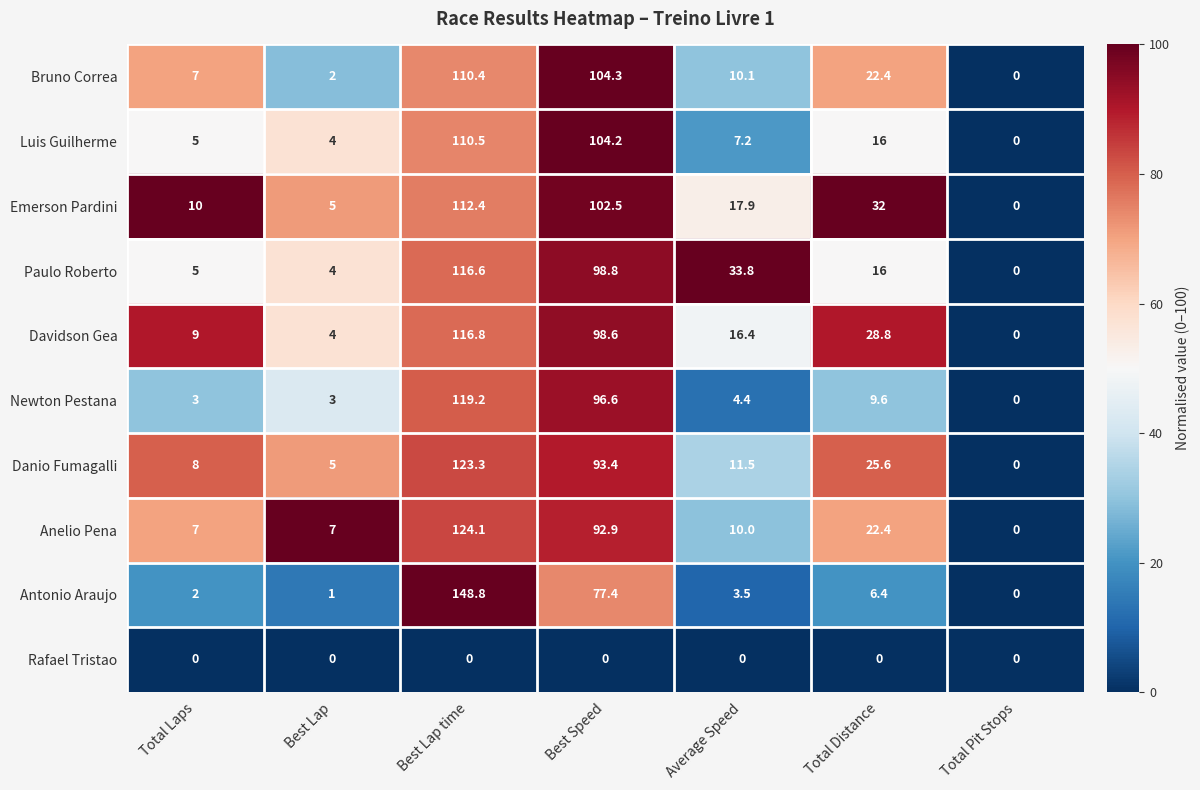

Where does the Bruno Correa series first go above 10?

Best Lap time